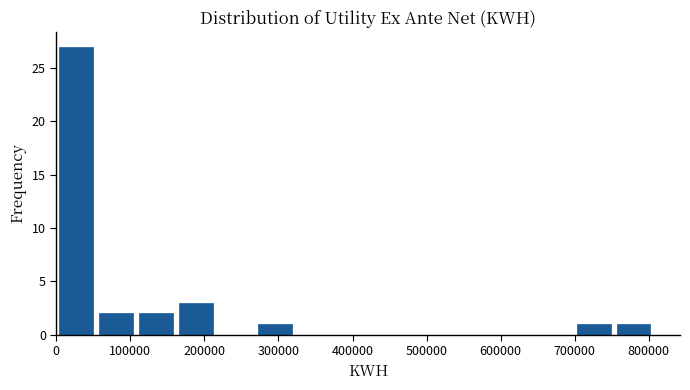

Which range on the x-axis has the tallest bar?

0 to 50000